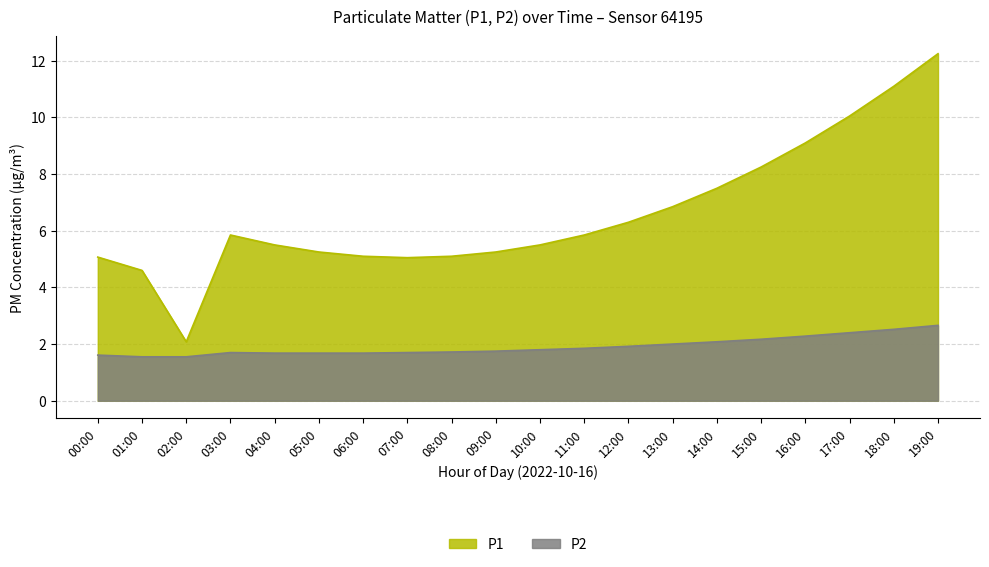

The P1 series shows 0.9 at 02:00. True or false?

False